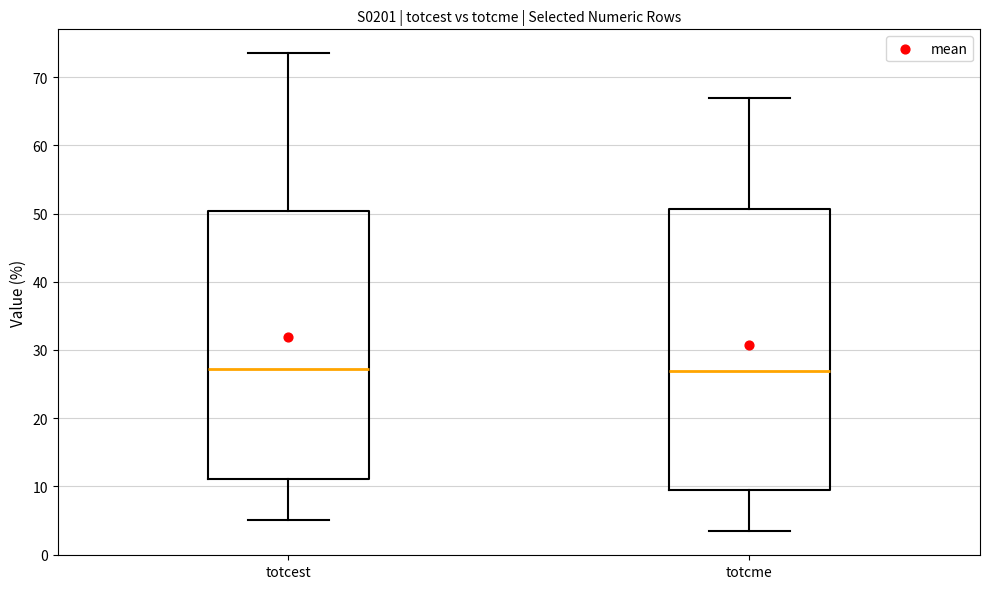

Reading left to right, read every box against the y-axis: the position of its median line, the range the box covers, and the ends of its whiskers. The values are not printed on the chart, so give them approximately, as read against the axis.

totcest: median 27, box 11 to 50, whiskers 5 to 74
totcme: median 27, box 9 to 51, whiskers 3 to 67